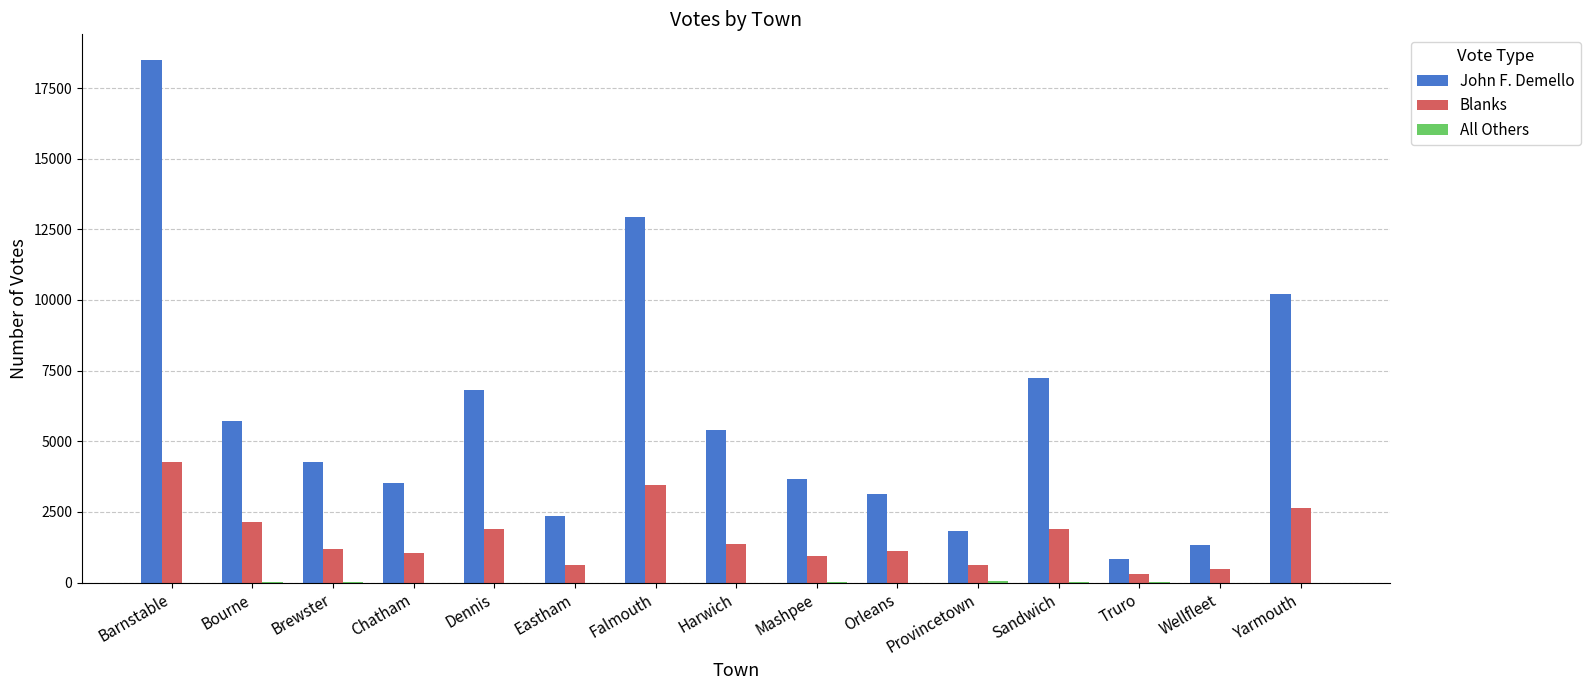

At which label is John F. Demello closest to 9664?

Yarmouth